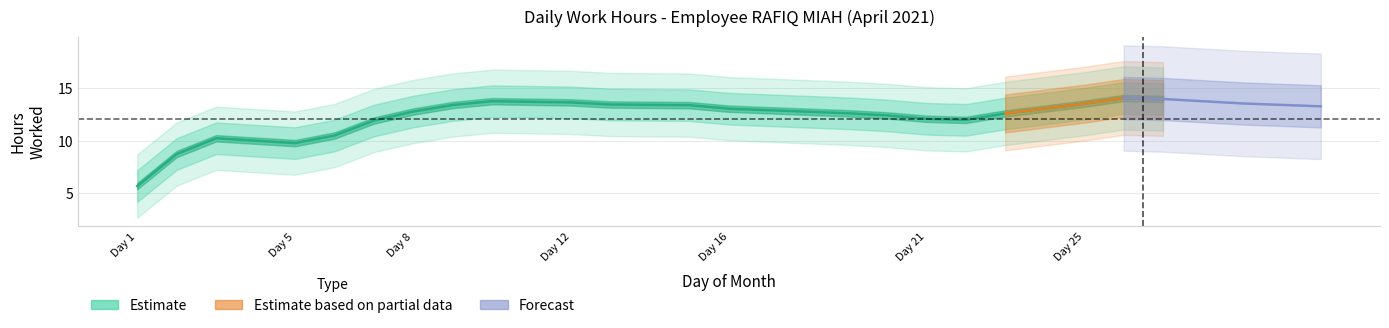

Which label corresponds to the smallest value in the chart?

1